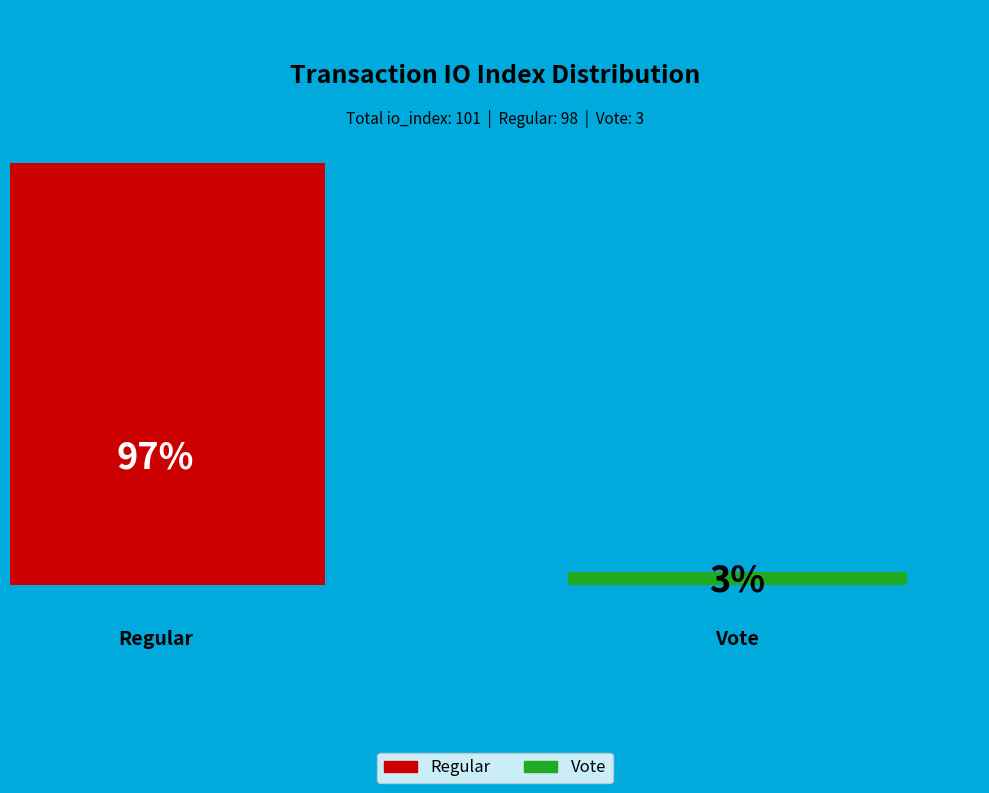

Which slice represents more than half of the pie?

Regular (io_index=98)